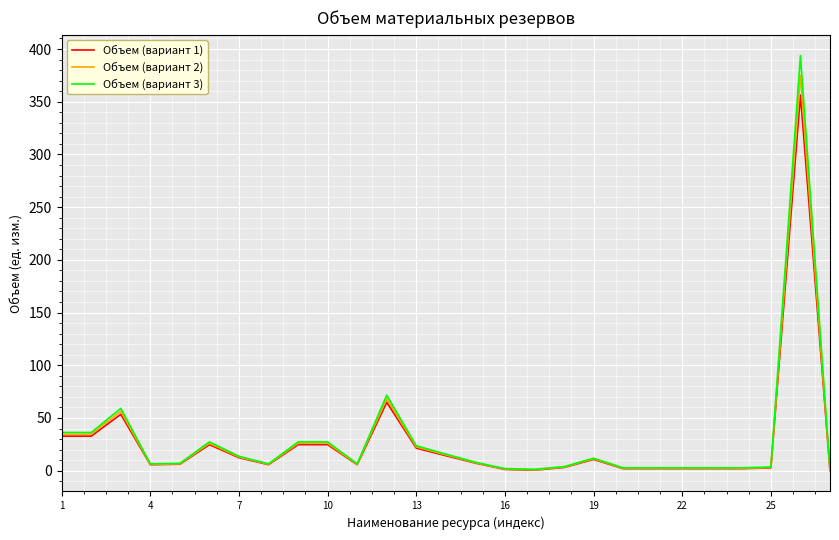

Which series has the largest range (max minus min)?

Объем (вариант 3)